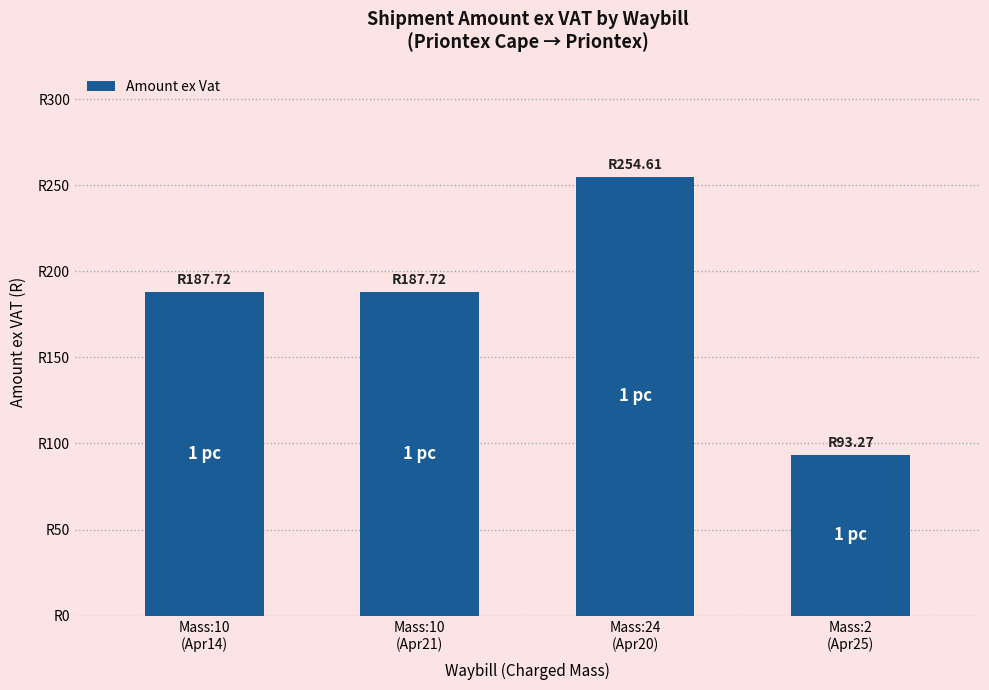

Reading left to right, list all the values displayed in this chart.

187.7	187.7	254.6	93.3